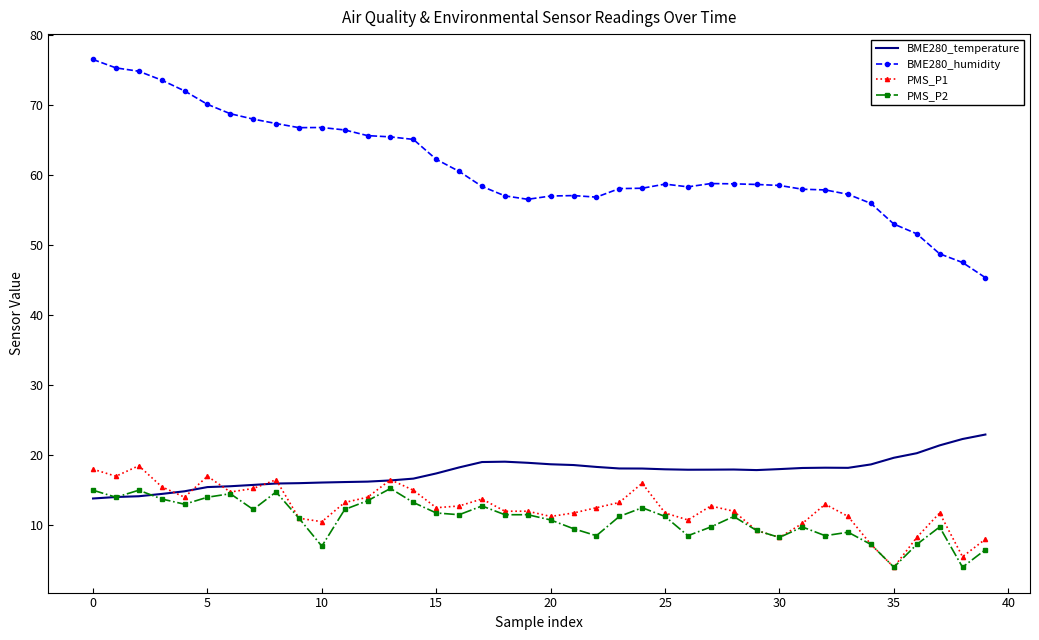

List the series in order of their peak value, lowest first.

PMS_P2, PMS_P1, BME280_temperature, BME280_humidity